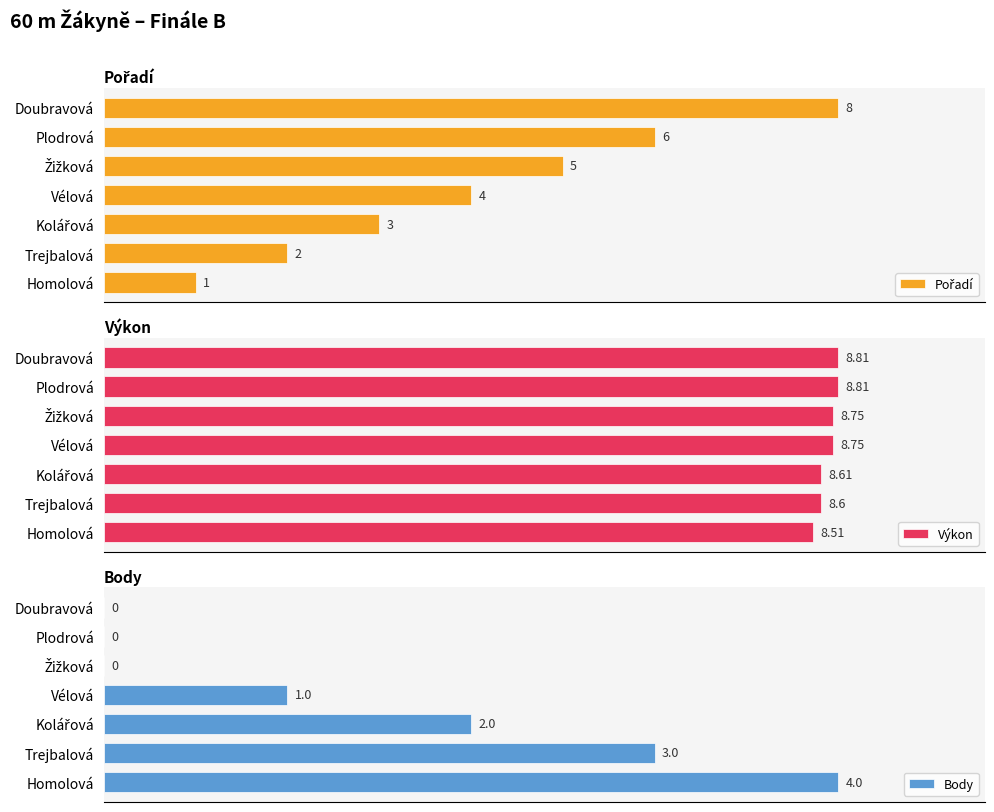

The Body series shows 1.9 at 6. True or false?

False